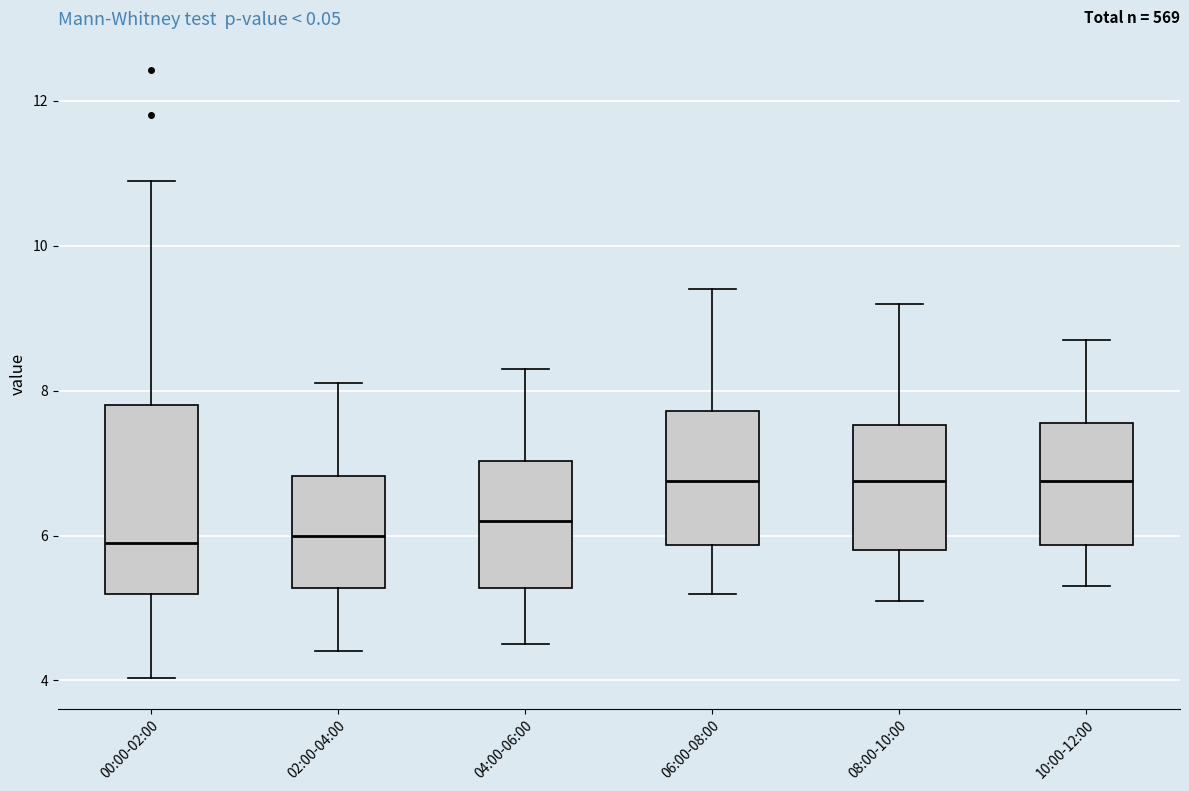

Where does the median line of the box for 06:00-08:00 sit on the y-axis? The values are not printed on the chart, so give them approximately, as read against the axis.

6.8